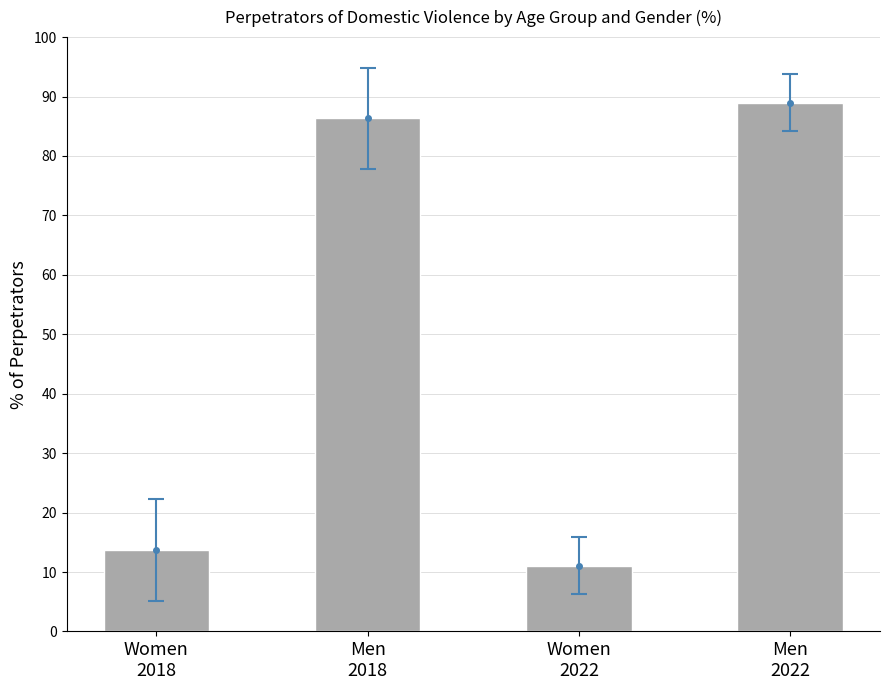

Approximately how many times larger is the value at Men
2018 compared to Men
2022?

1.0